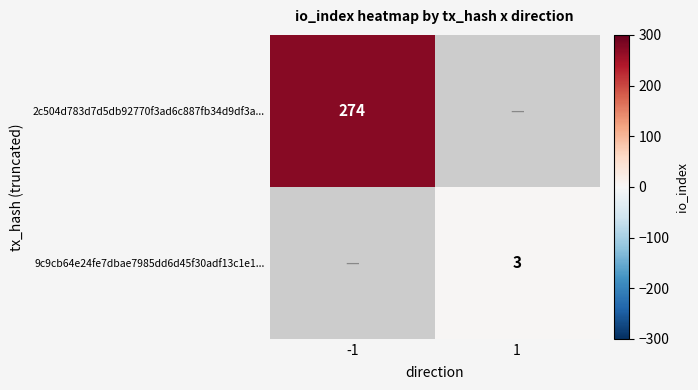

True or false: 9c9cb64e24fe7dbae7985dd6d45f30adf13c1e1... has a value of 4 at 1.

False